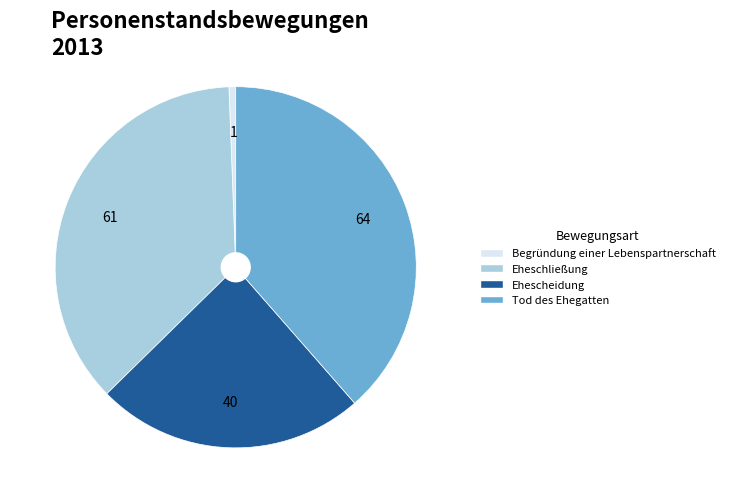

Which slice is the smallest?

Begründung einer Lebenspartnerschaft